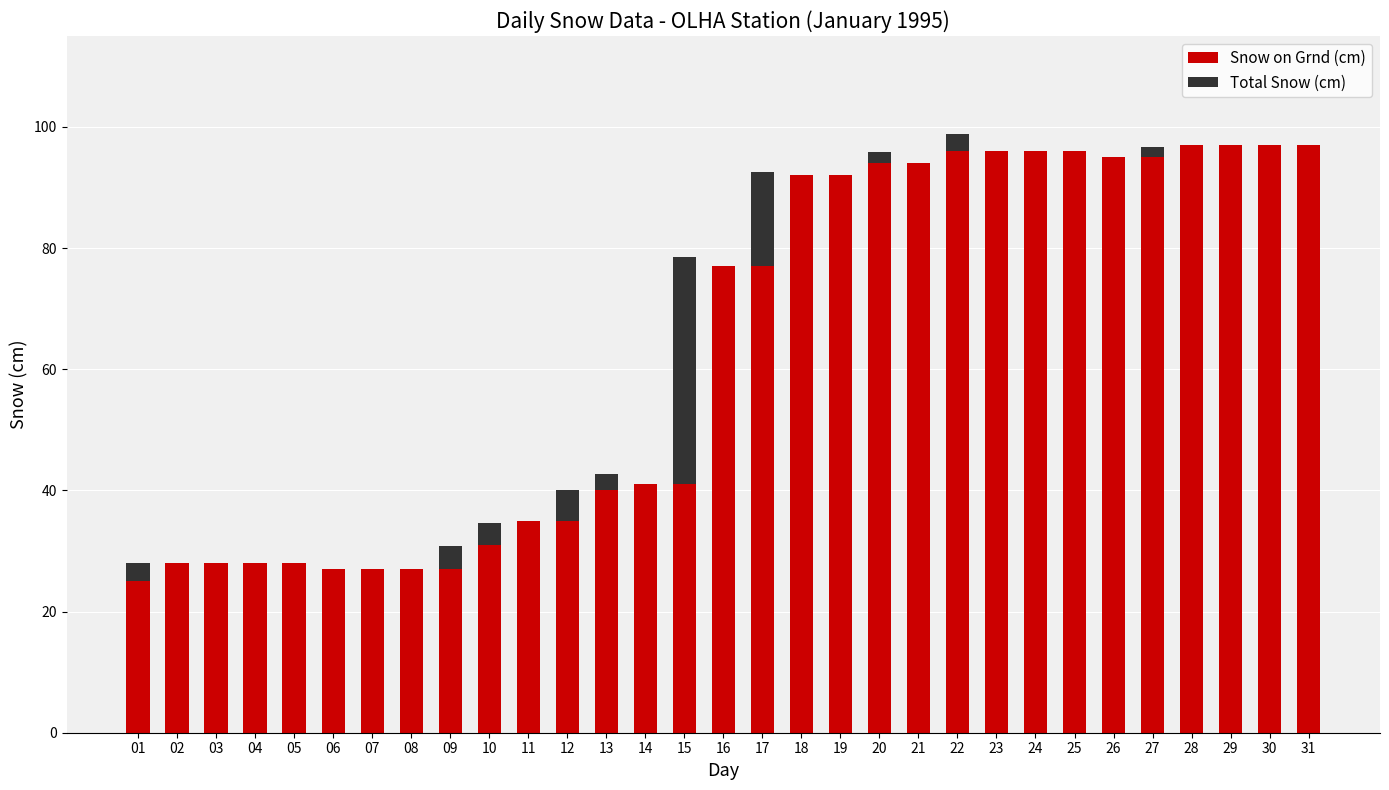

The Snow on Grnd (cm) series shows 96.0 at 24. True or false?

True